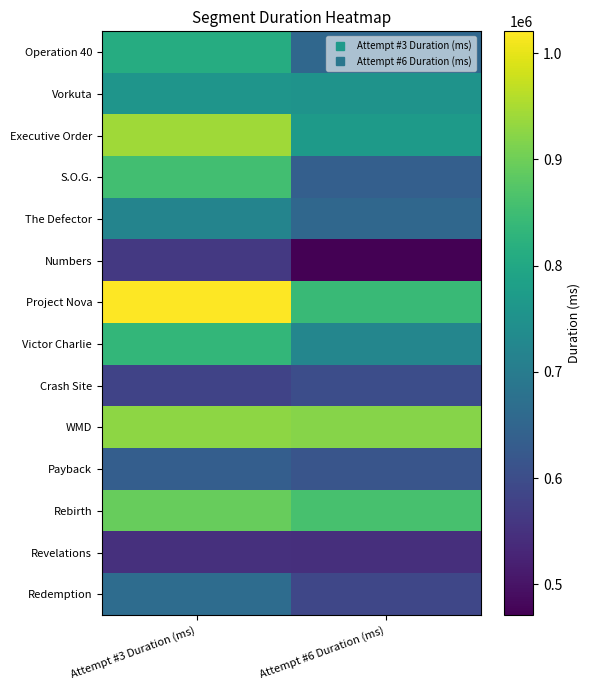

Count the number of categories in the chart.

2